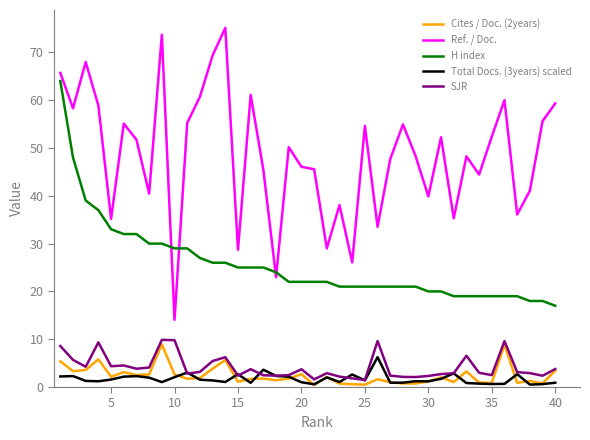

How many lines are shown in the chart?

5